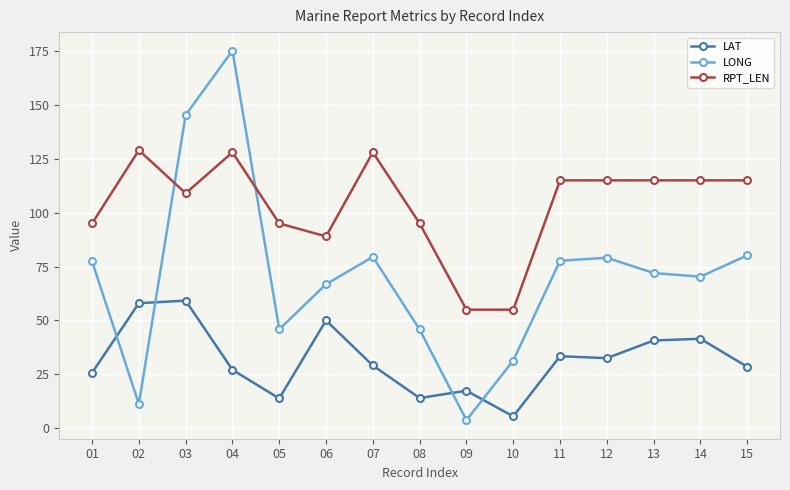

What is the spread (max minus min) of values at 01?

69.3